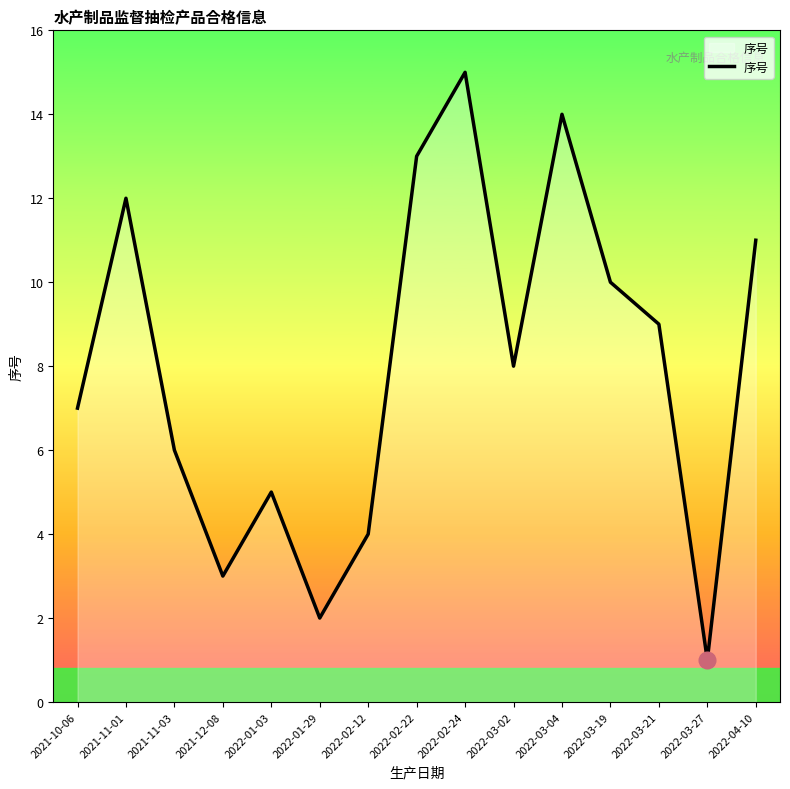

True or false: the data shows 4 at 2022-03-02.

False